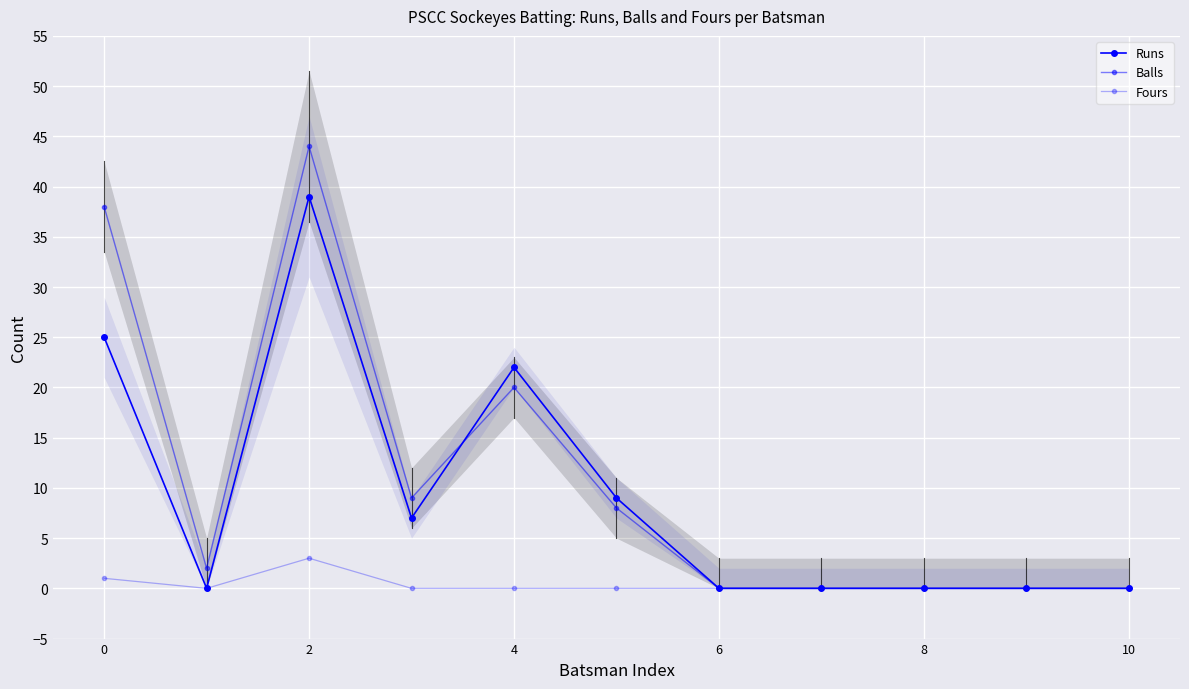

What are all the series names shown in the legend?

Runs, Balls, Fours